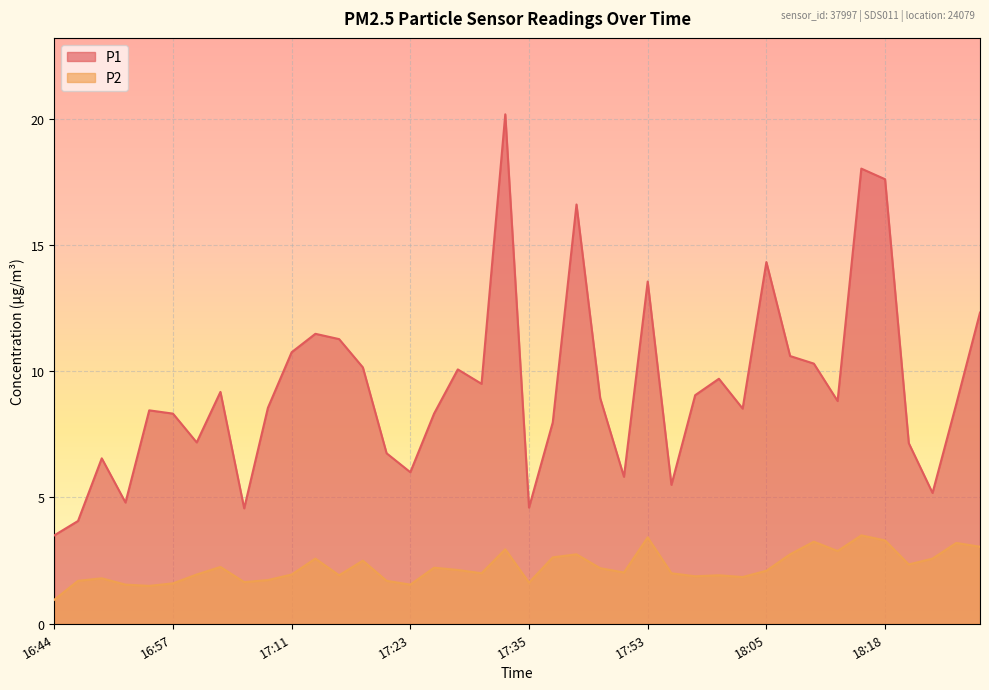

What is the difference between the highest and lowest values at 18:28?

9.3